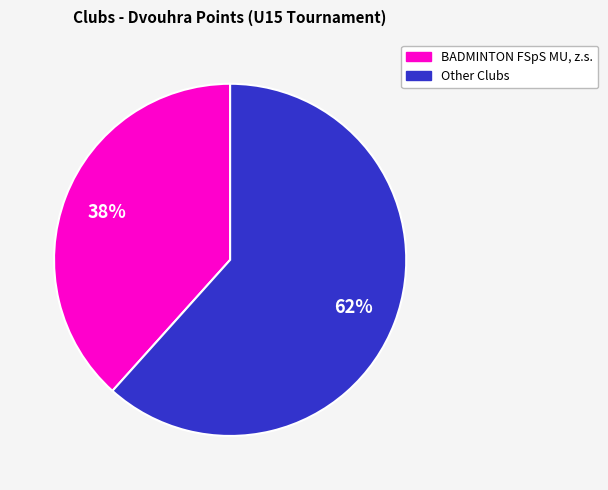

To the nearest percent, what is the average slice percentage?

50%